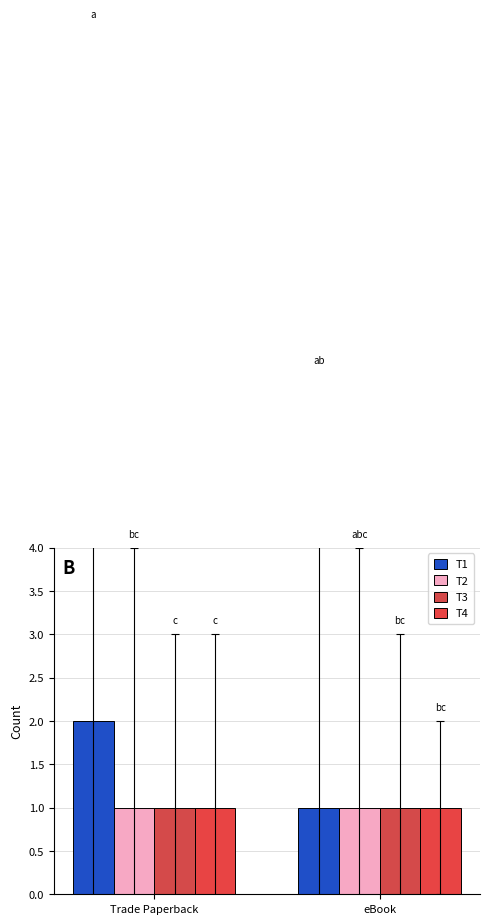

What is the label of the 1st bar from the left?

Trade Paperback